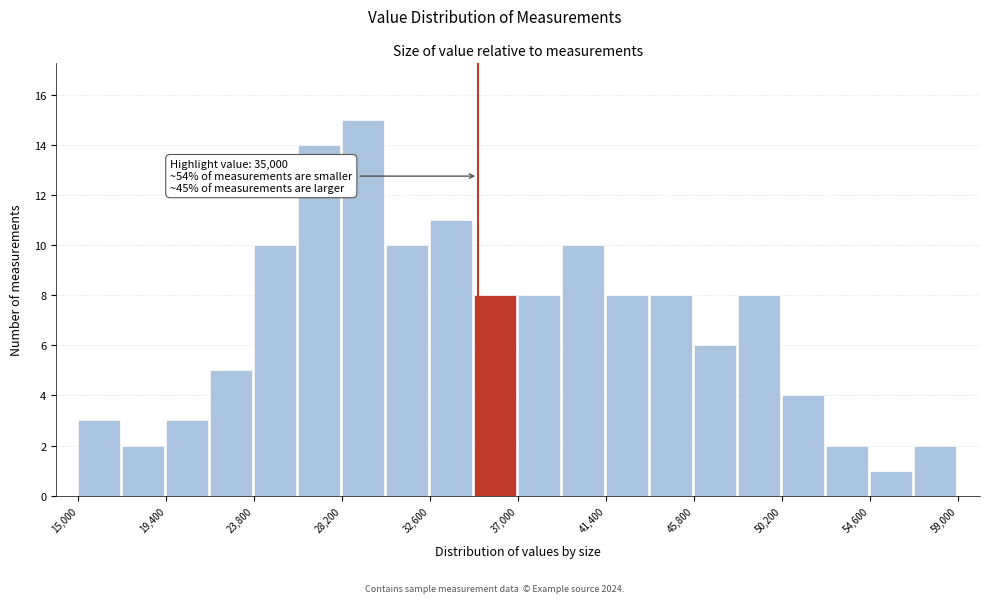

Over which range of the x-axis is the bar tallest?

28200 to 30400